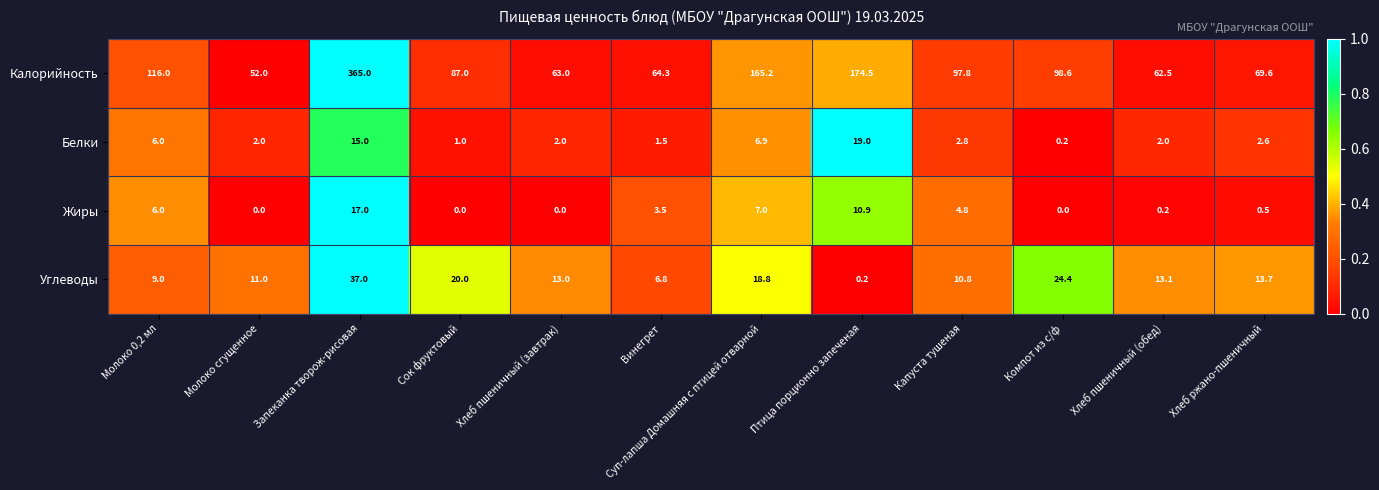

What is the sum of the Жиры values at Капуста тушеная and Запеканка творож-рисовая?

21.8